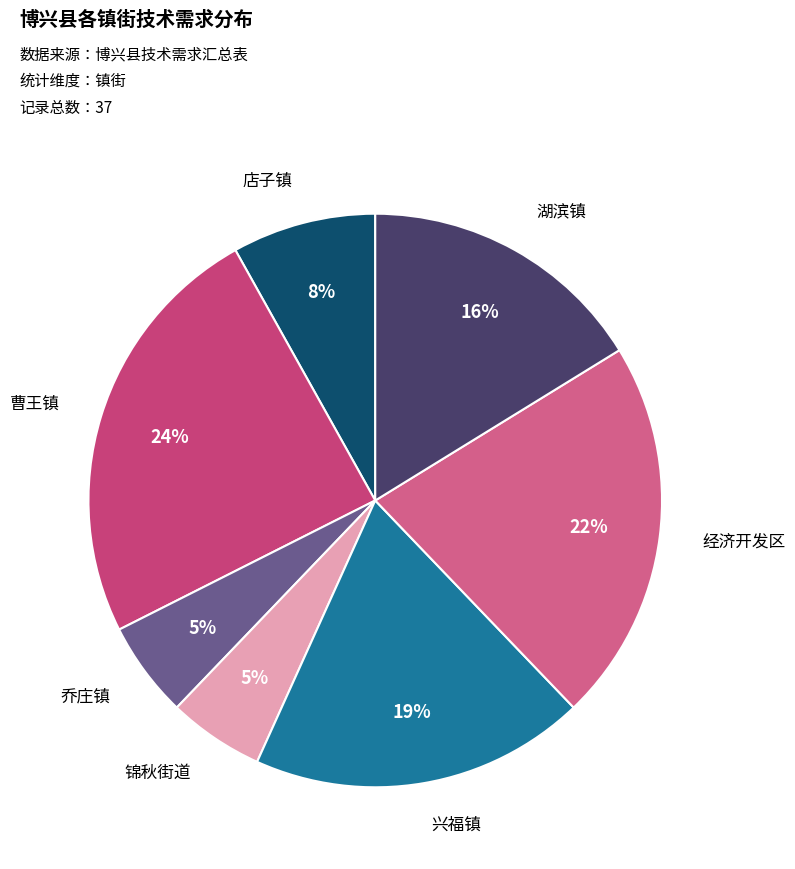

To the nearest percent, what is the average slice percentage?

14%